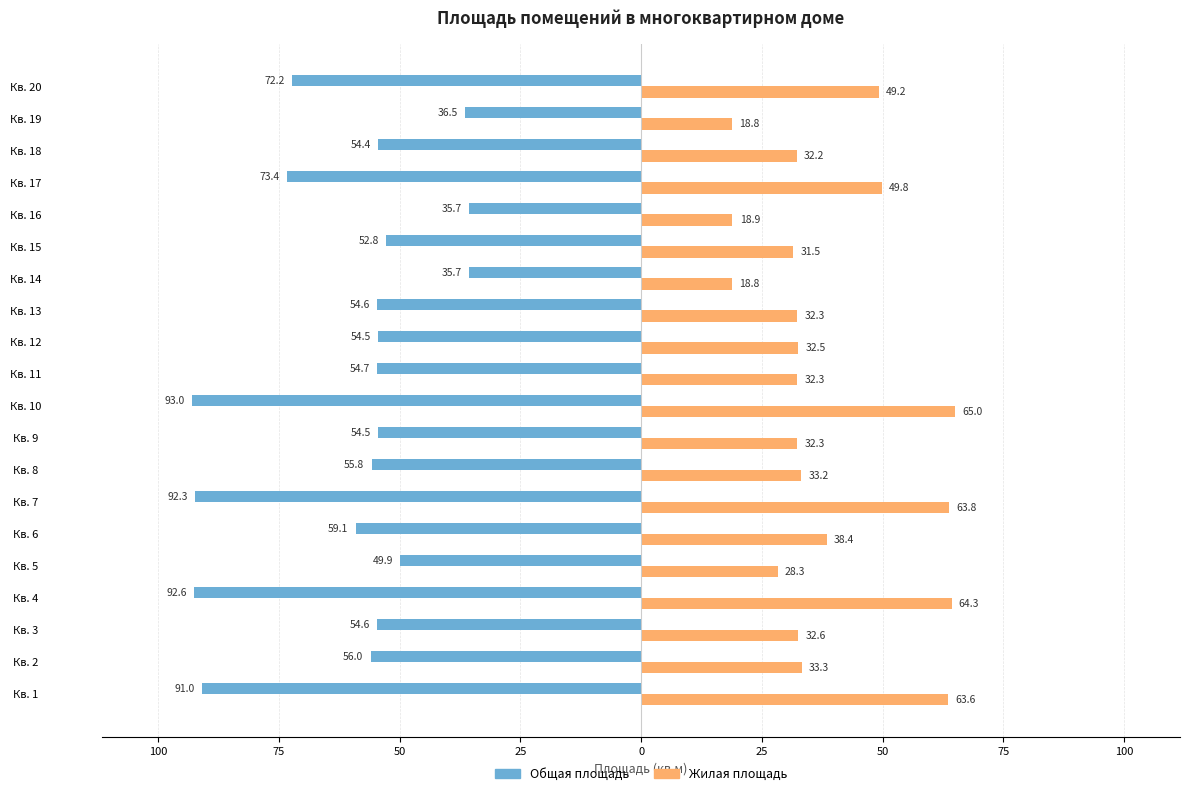

What are all the series names shown in the legend?

Общая площадь, Жилая площадь